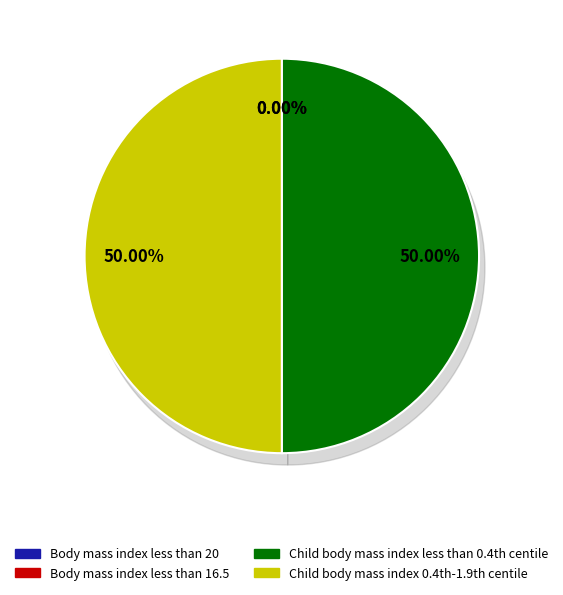

What is the largest slice in the pie chart?

Child body mass index 0.4th-1.9th centile